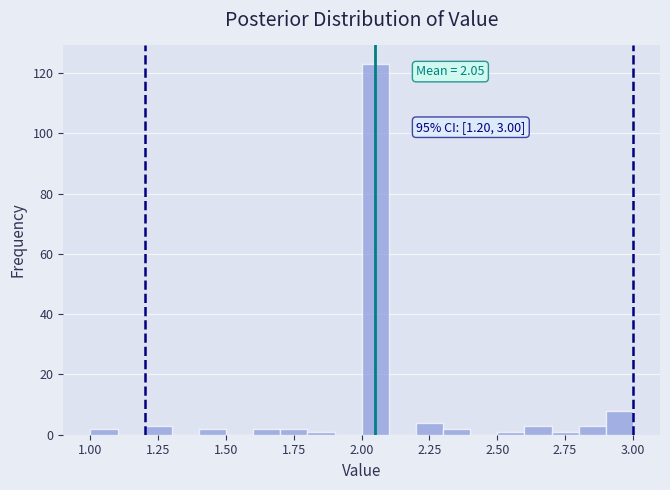

Around what value on the x-axis is the tallest bar? Give the approximate position of its centre, as read against the axis.

2.05